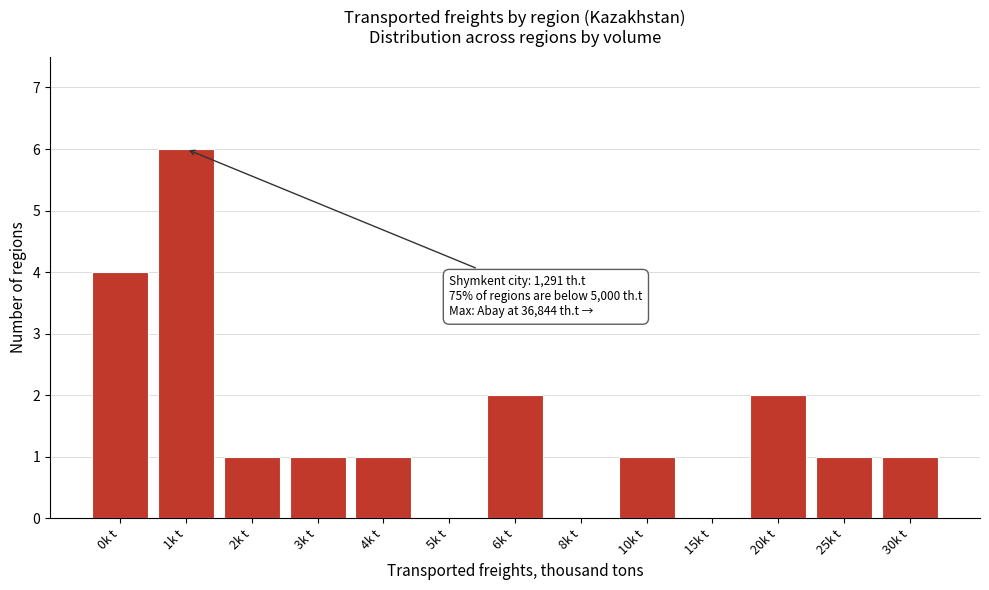

Reading left to right, what are all the values shown in this chart?

0k t=4	1k t=6	2k t=1	3k t=1	4k t=1	5k t=0	6k t=2	8k t=0	10k t=1	15k t=0	20k t=2	25k t=1	30k t=1